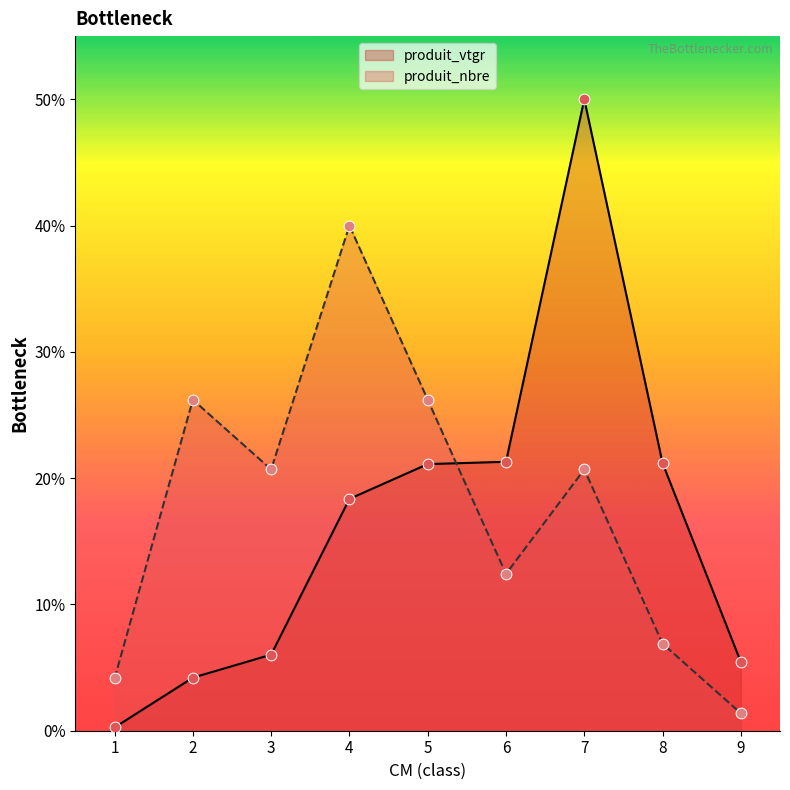

At how many categories does at least one series exceed 29?

2